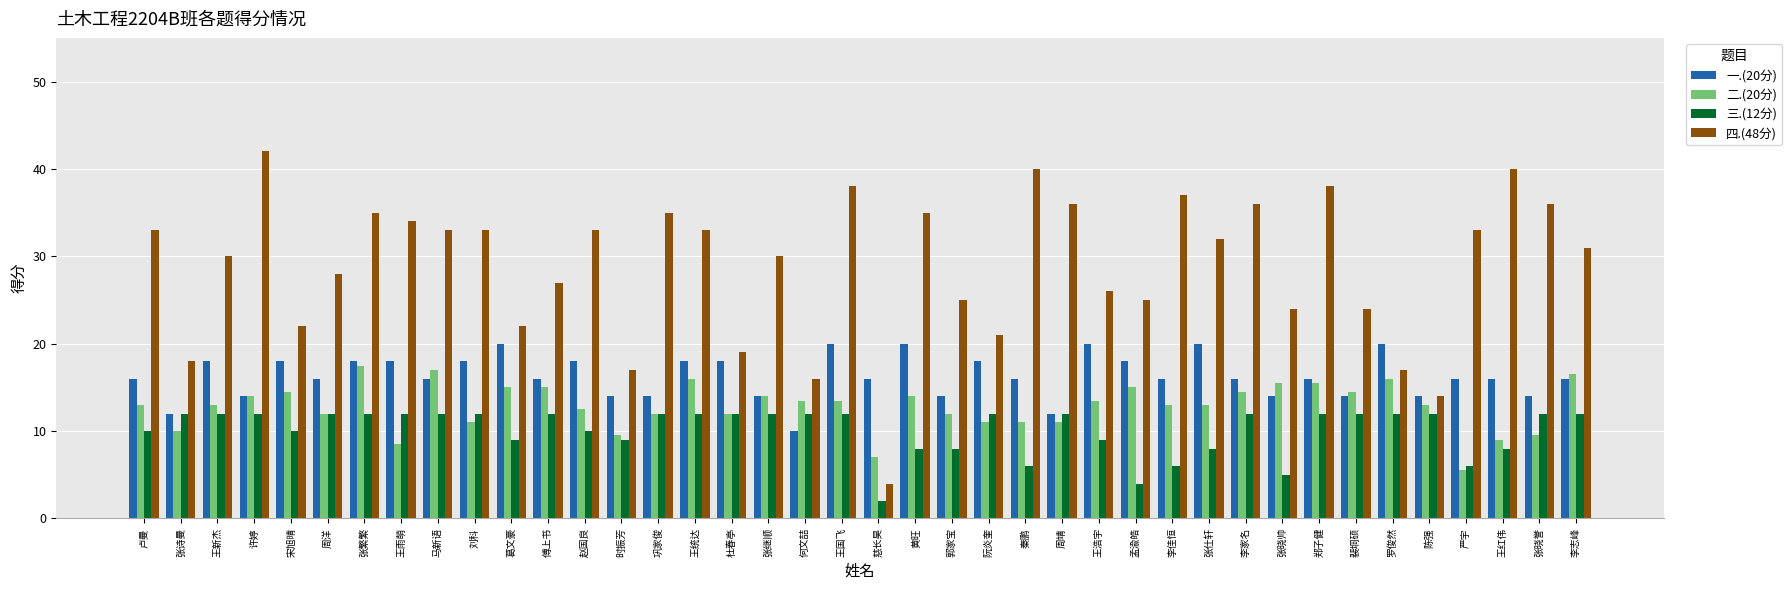

The value of 一.(20分) at 赵国良 is 18.0. True or false?

True